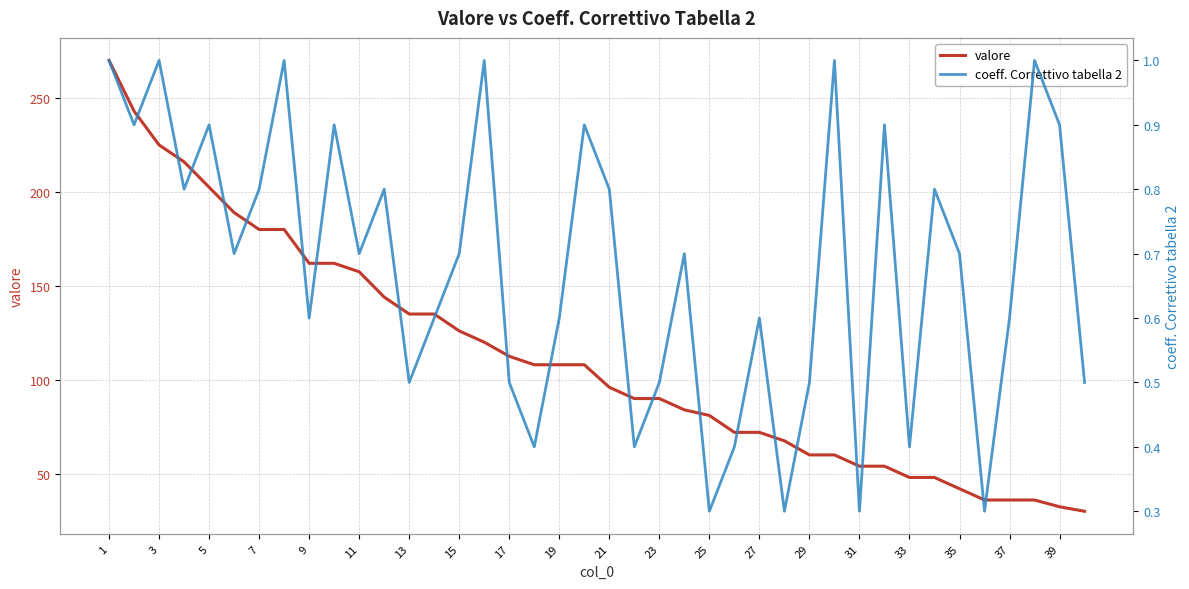

True or false: valore has a value of 83.8 at 29.

False